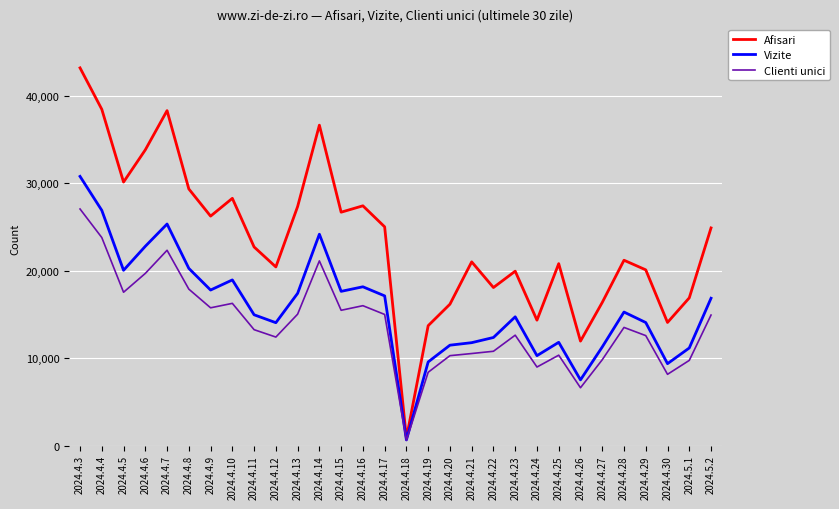

List the series in order of their peak value, lowest first.

Clienti unici, Vizite, Afisari